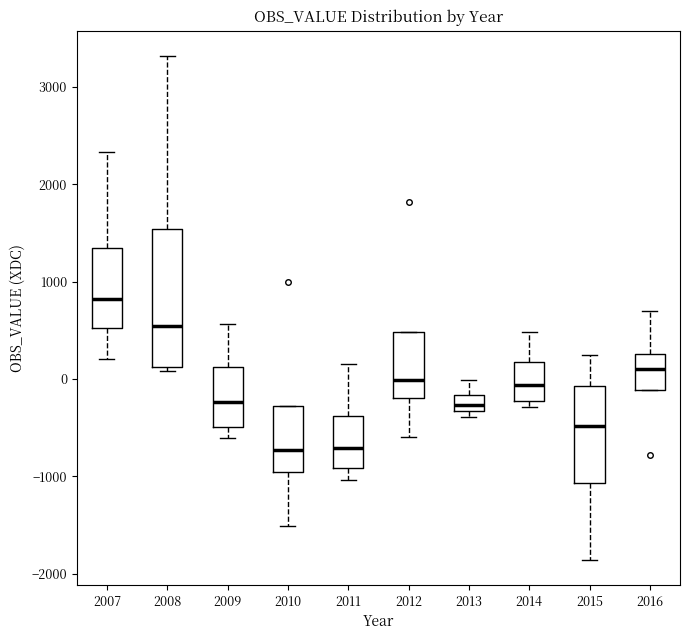

Where does the upper whisker of the box at x = 2013 end on the y-axis? The values are not printed on the chart, so give them approximately, as read against the axis.

0